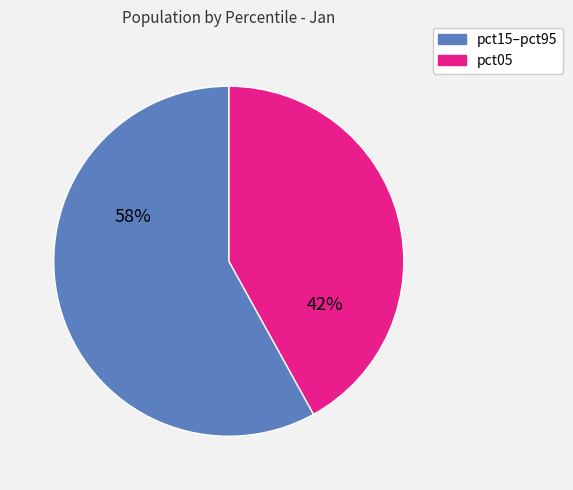

Is there a majority slice in this chart?

Yes